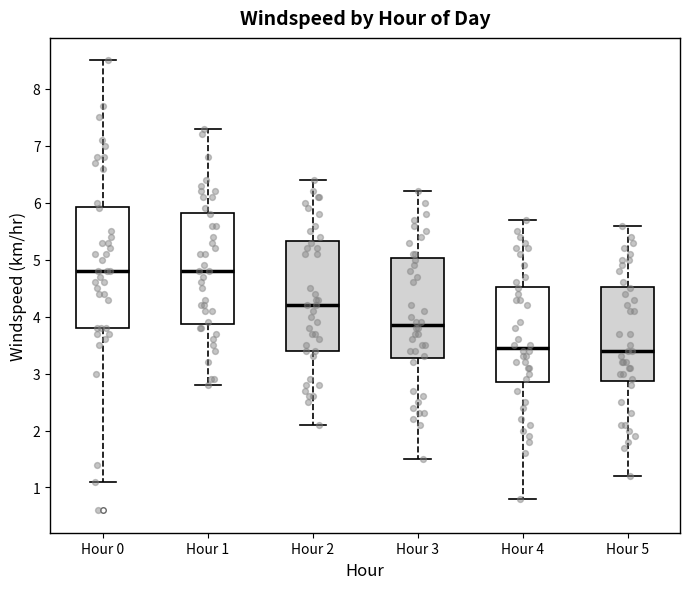

Reading left to right, transcribe this box plot: for each box, give where its median line is, the range the box spans, and where its two whiskers end, as read against the y-axis. The values are not printed on the chart, so give them approximately, as read against the axis.

Hour 0: median 4.8, box 3.8 to 5.9, whiskers 1.1 to 8.5
Hour 1: median 4.8, box 3.9 to 5.8, whiskers 2.8 to 7.3
Hour 2: median 4.2, box 3.4 to 5.3, whiskers 2.1 to 6.4
Hour 3: median 3.9, box 3.3 to 5.0, whiskers 1.5 to 6.2
Hour 4: median 3.5, box 2.9 to 4.5, whiskers 0.8 to 5.7
Hour 5: median 3.4, box 2.9 to 4.5, whiskers 1.2 to 5.6